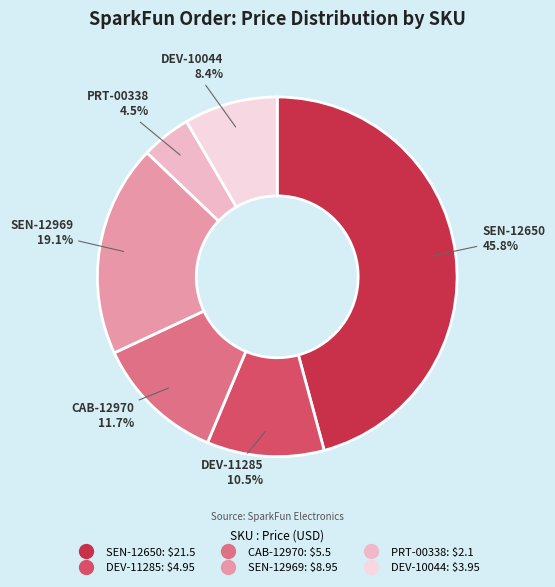

The CAB-12970 slice represents 6% of the pie. True or false?

False